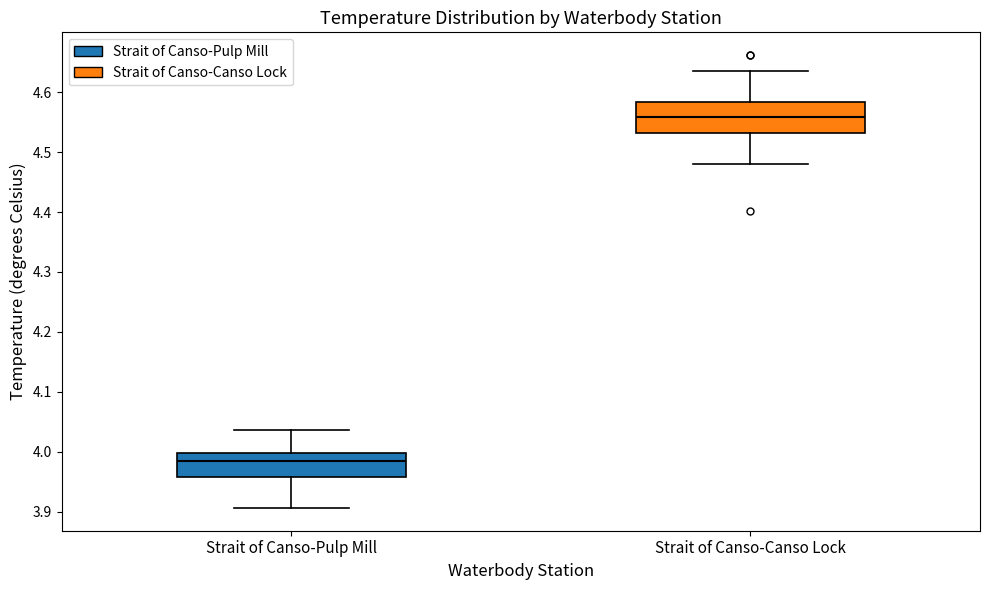

Where does the upper whisker of the box for Strait of Canso-Pulp Mill end on the y-axis? The values are not printed on the chart, so give them approximately, as read against the axis.

4.04